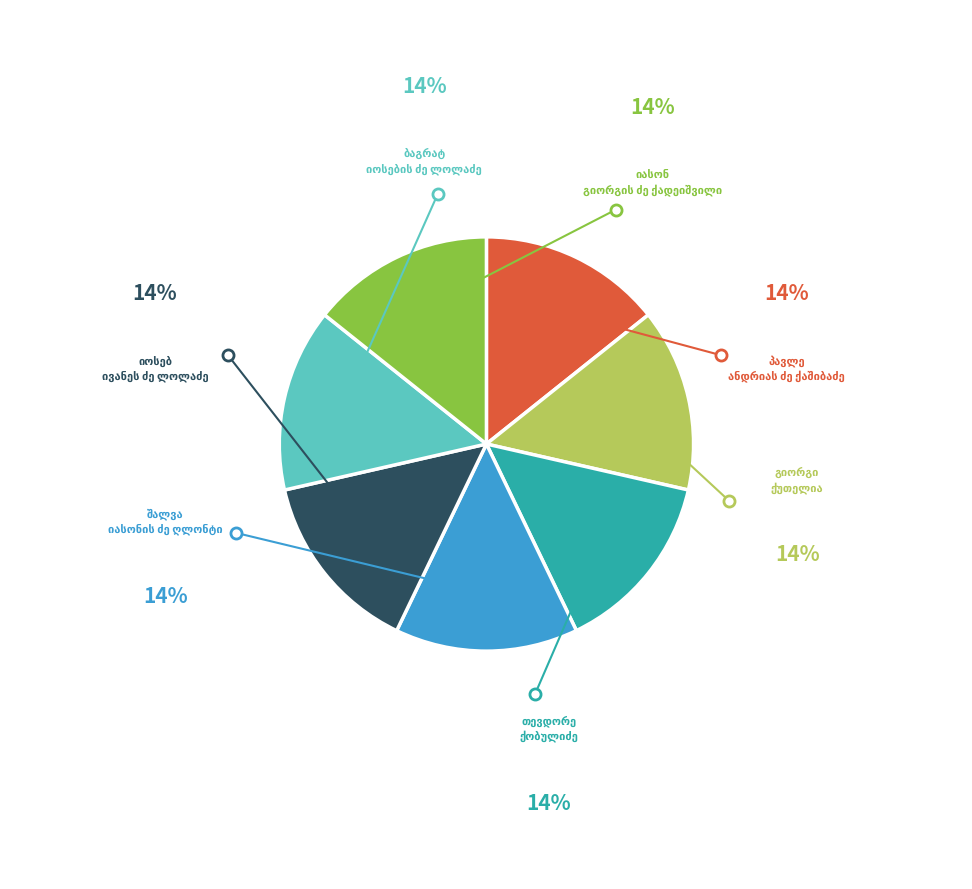

Is there any slice that represents more than half of the pie?

No